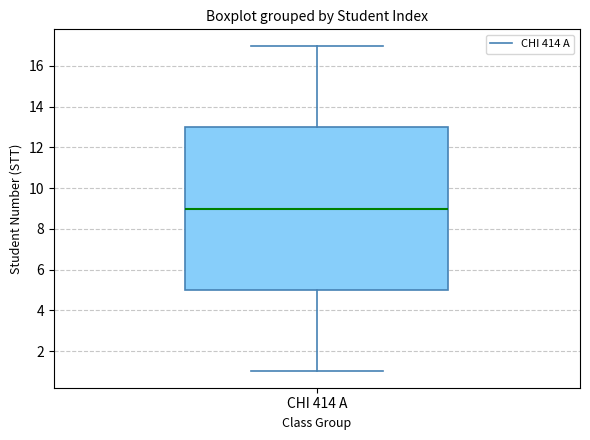

Read this box plot against the y-axis: the position of the median line, the range covered by the box, and the ends of both whiskers. The values are not printed on the chart, so give them approximately, as read against the axis.

median 9, box 5 to 13, whiskers 1 to 17